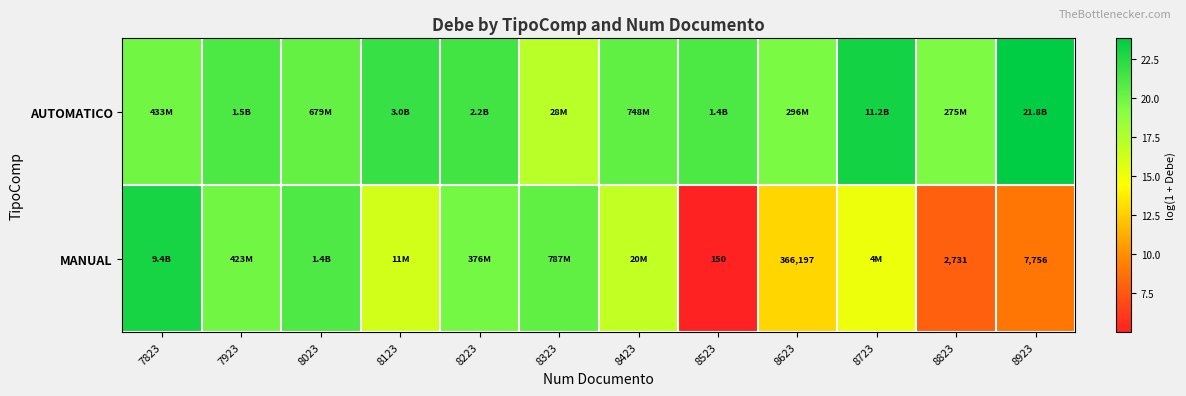

List the labels in order of AUTOMATICO value, smallest first.

8323, 8823, 8623, 7823, 8023, 8423, 8523, 7923, 8223, 8123, 8723, 8923